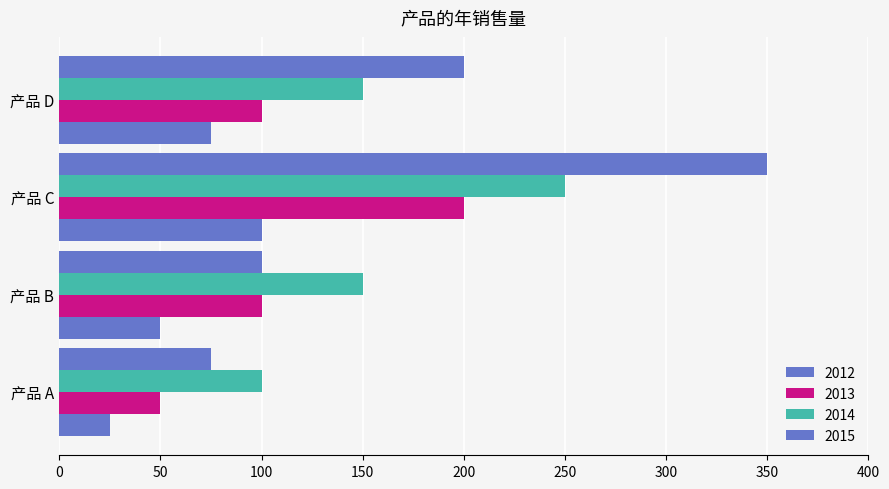

Read the 2015 value at 产品 C, to the nearest 50.

350